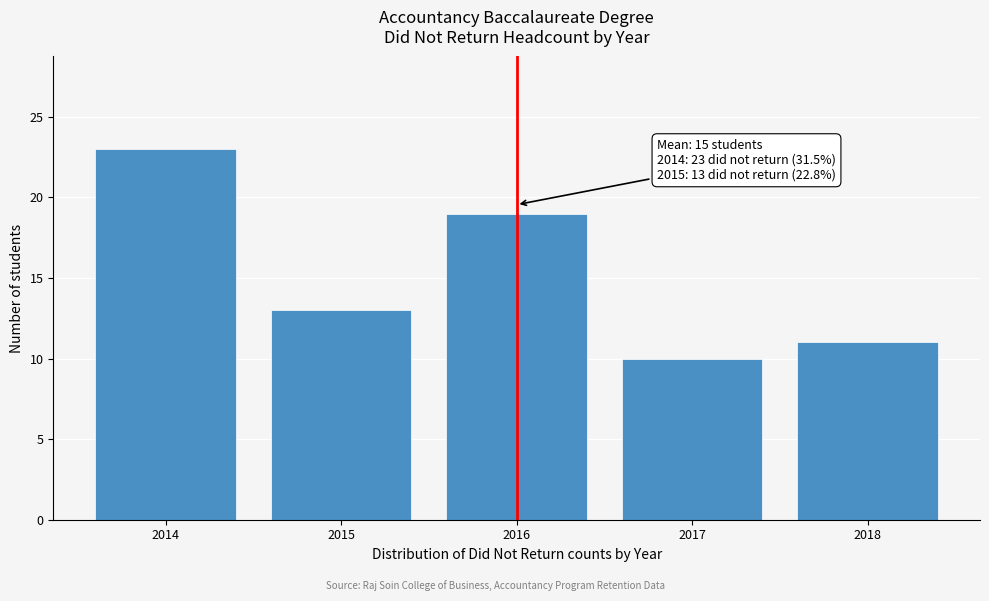

Reading right to left, list all the values displayed in this chart.

11	10	19	13	23